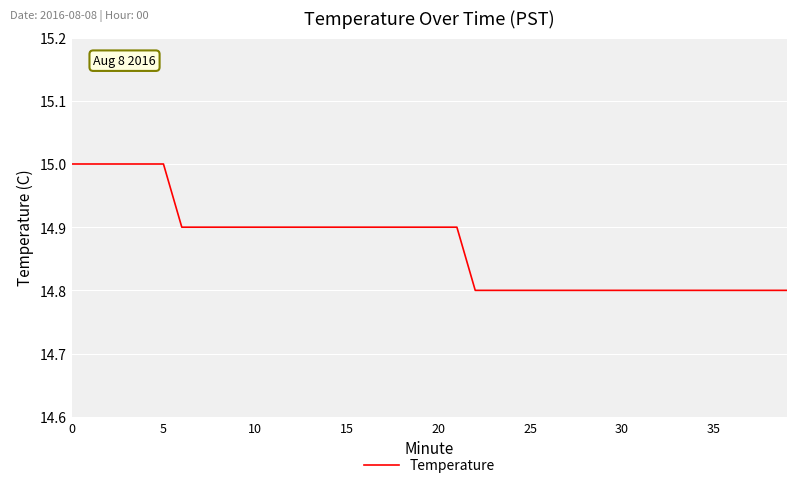

What is the greatest value displayed?

15.0